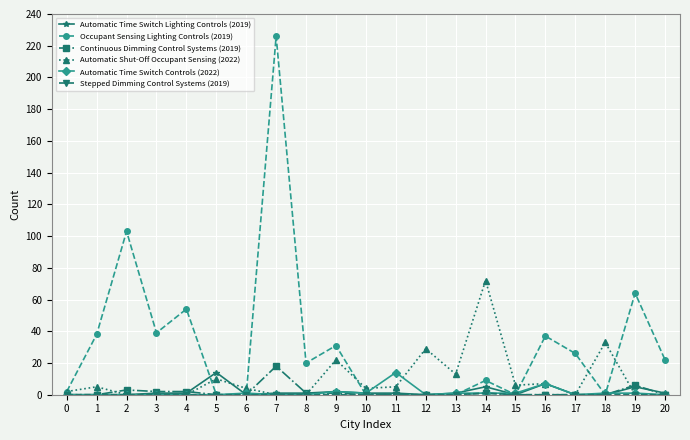

What is the total value across all series at 17?

26